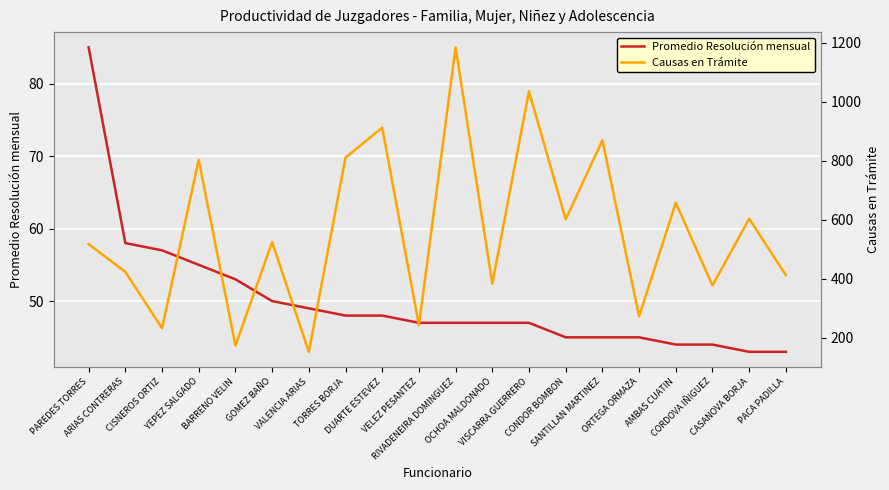

Reading left to right, what are all the values shown in this chart?

Promedio Resolución mensual: 85	58	57	55	53	50	49	48	48	47	47	47	47	45	45	45	44	44	43	43
Causas en Trámite: 518	424	233	804	174	525	153	811	913	243	1185	384	1036	602	870	273	658	378	604	413